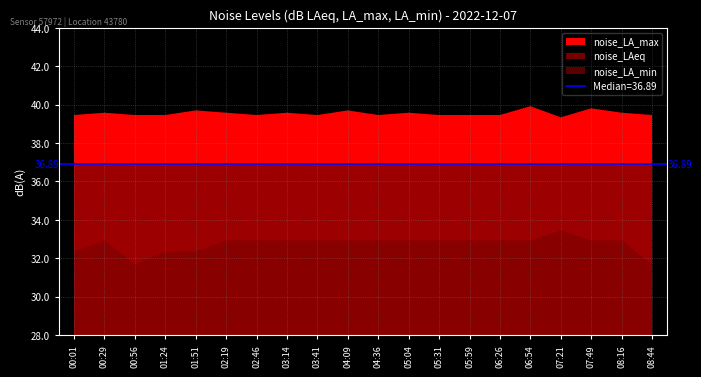

Is the value of noise_LA_max at 05:04 greater than the value of noise_LAeq at 08:44?

Yes